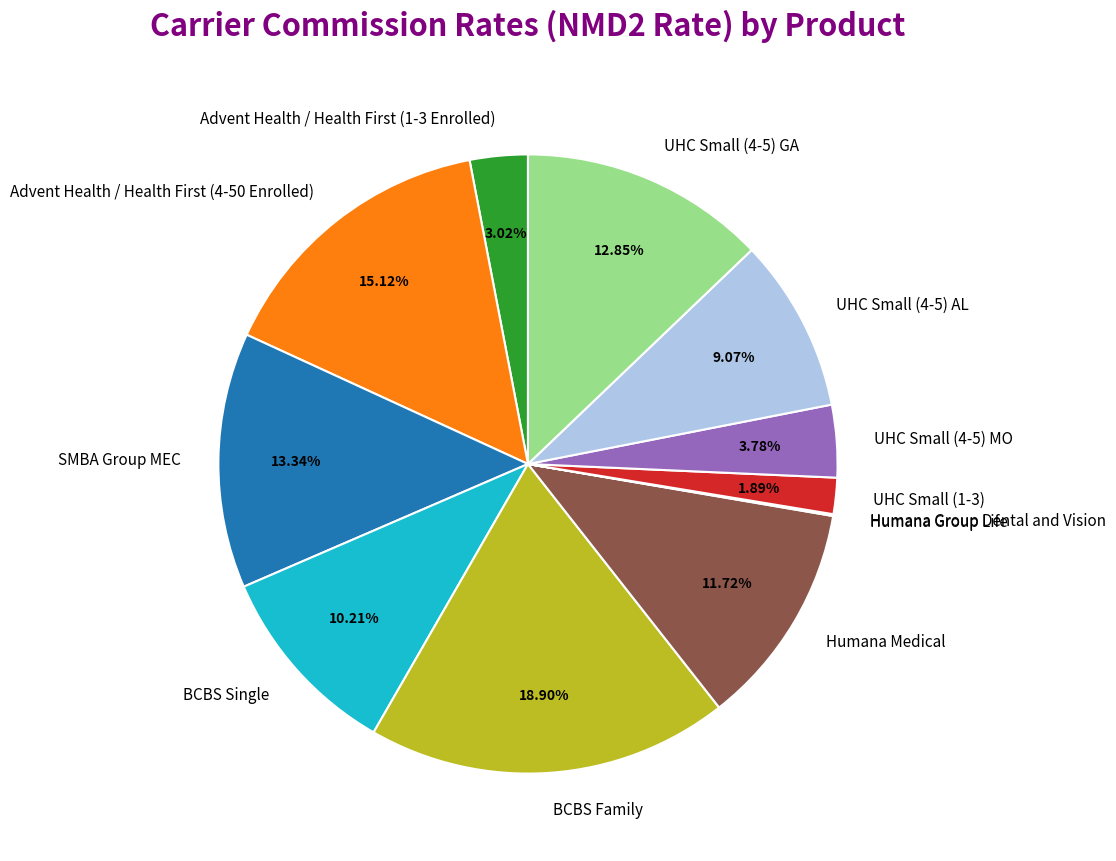

Does BCBS Single account for over 50% of the chart?

No